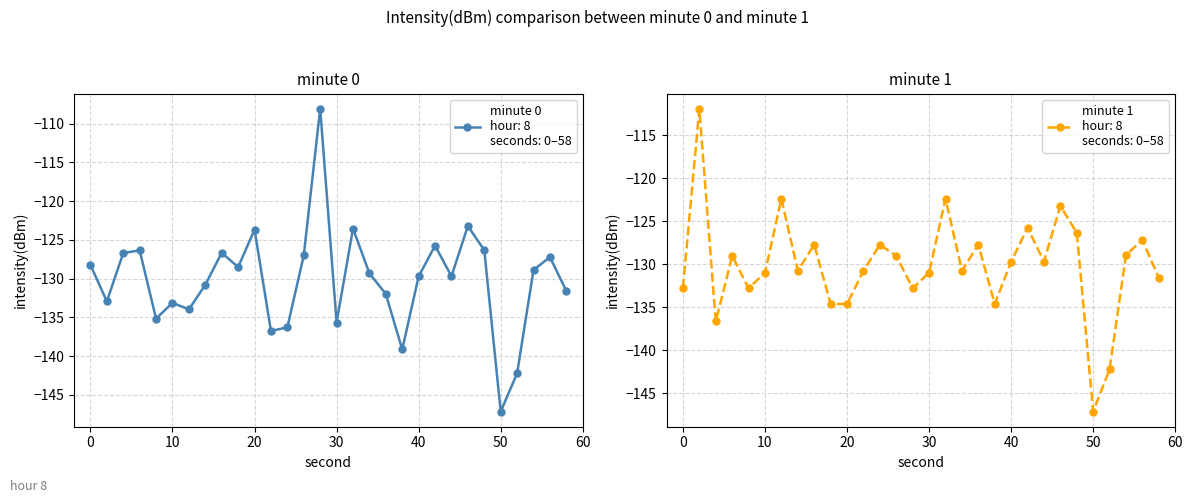

After their last crossing, which series has the higher values: intensity(dBm) min0 or intensity(dBm) min1?

intensity(dBm) min1